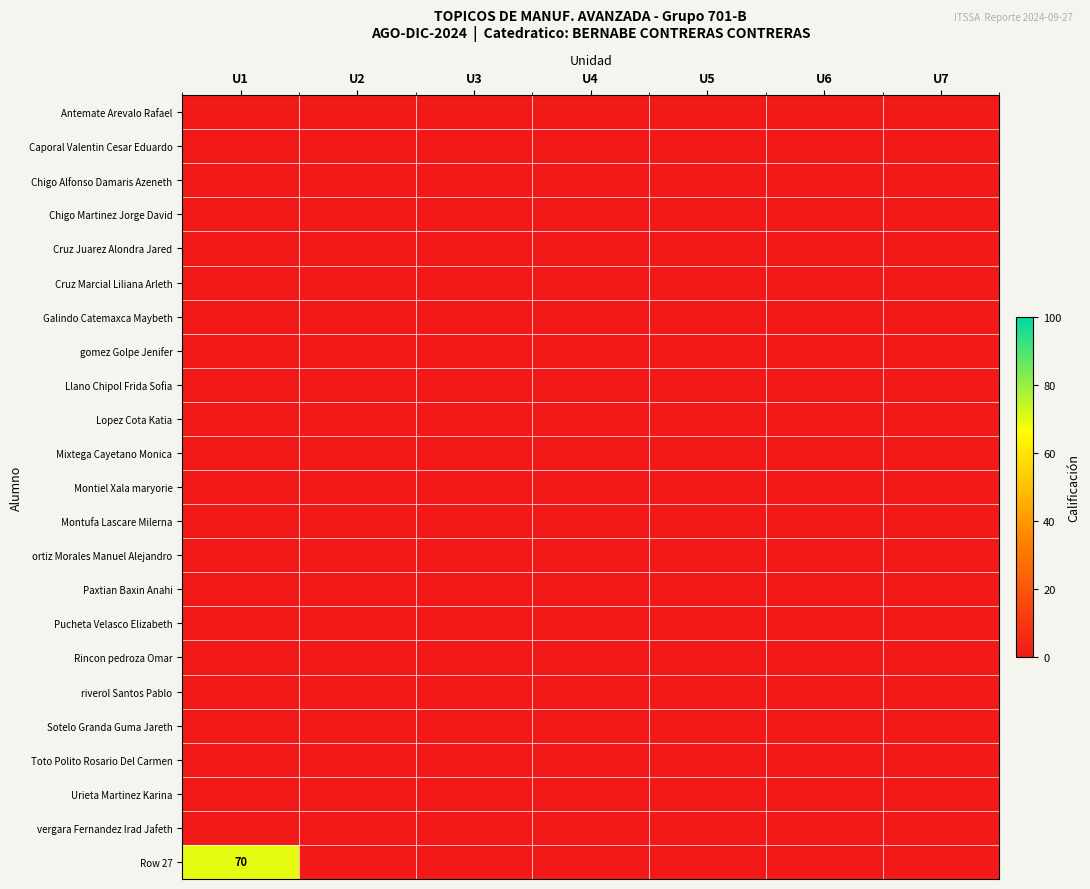

Which has a higher value, U1 or U7?

U1